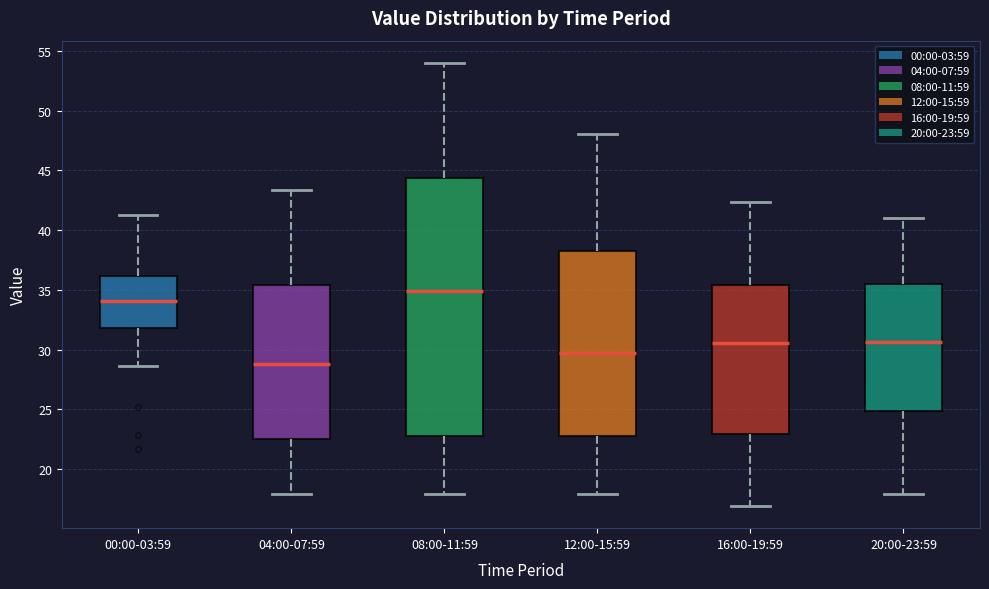

Which box has the highest median line?

08:00-11:59